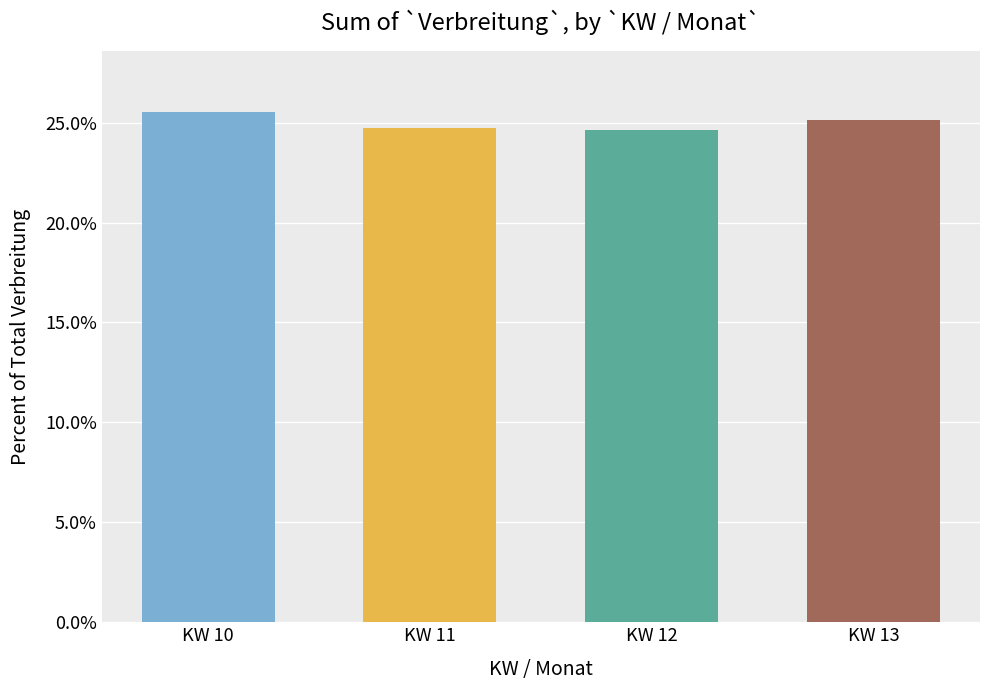

Count the number of values greater than 25.

2